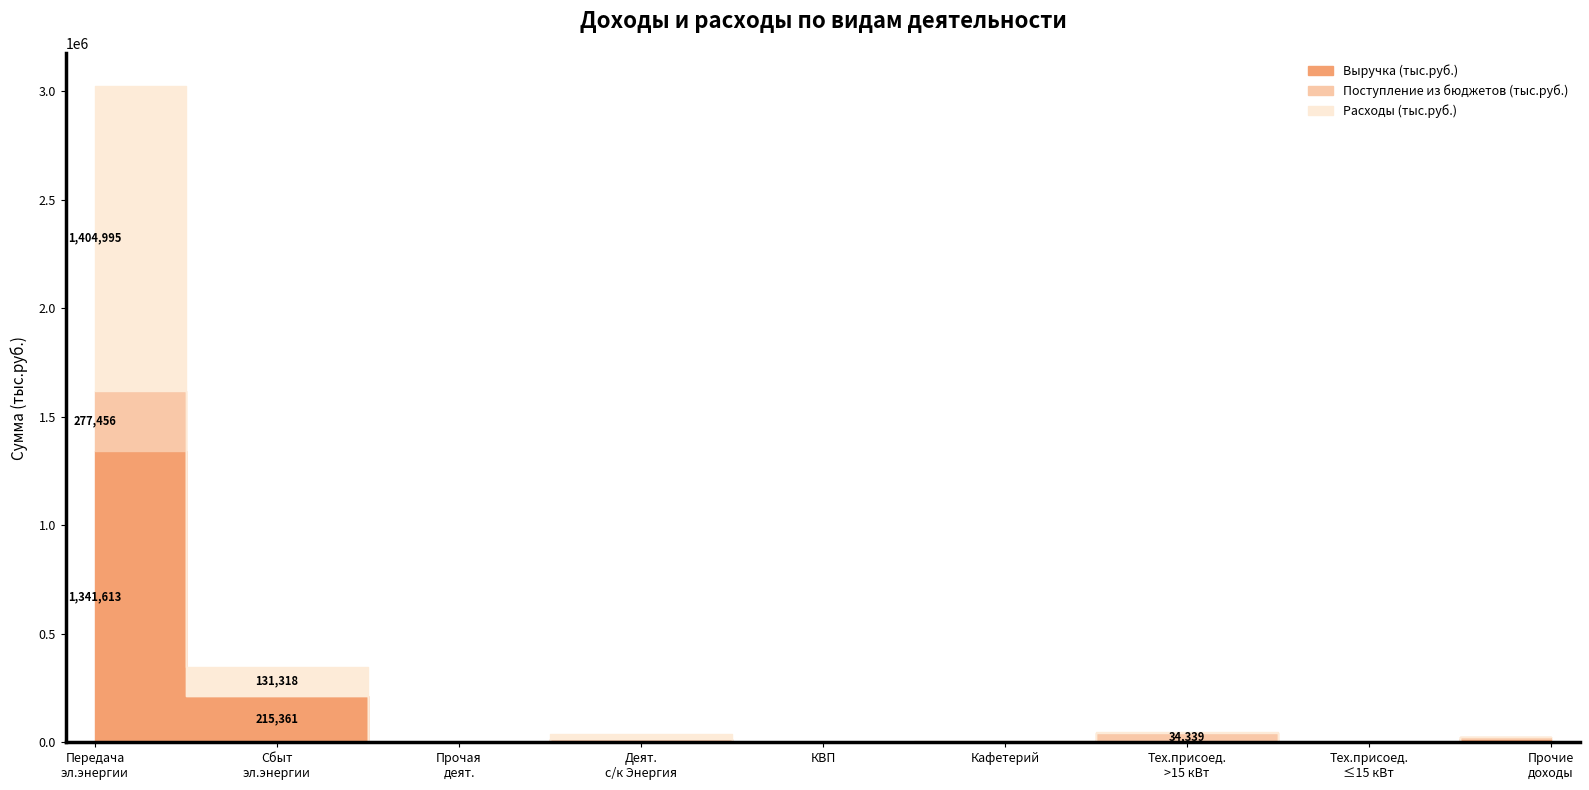

What position from the left is Сбыт эл.энергии?

2